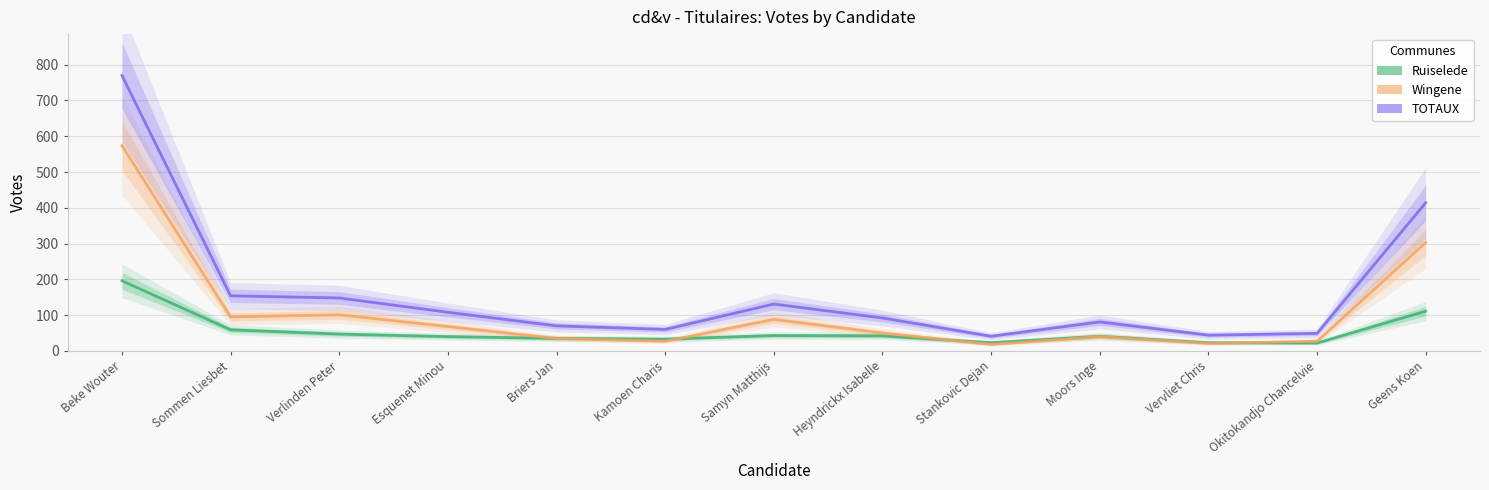

List the labels in order of TOTAUX value, largest first.

Beke Wouter, Geens Koen, Sommen Liesbet, Verlinden Peter, Samyn Matthijs, Esquenet Minou, Heyndrickx Isabelle, Moors Inge, Briers Jan, Kamoen Charis, Okitokandjo Chancelvie, Vervliet Chris, Stankovic Dejan